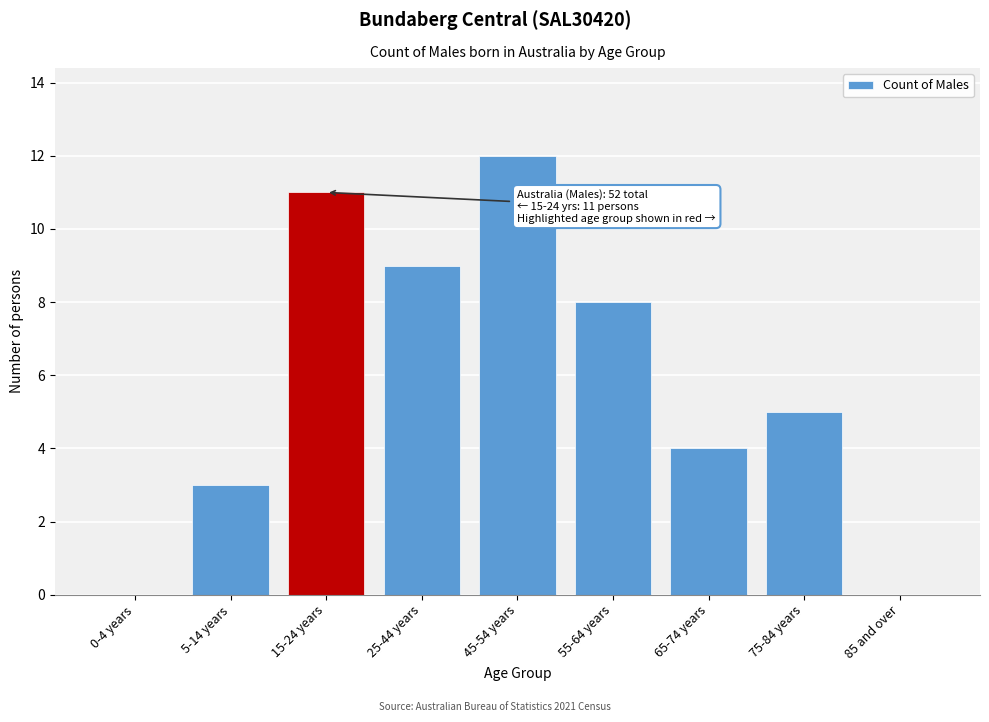

Reading right to left, what are all the values shown in this chart?

85 and over=0	75-84 years=5	65-74 years=4	55-64 years=8	45-54 years=12	25-44 years=9	15-24 years=11	5-14 years=3	0-4 years=0